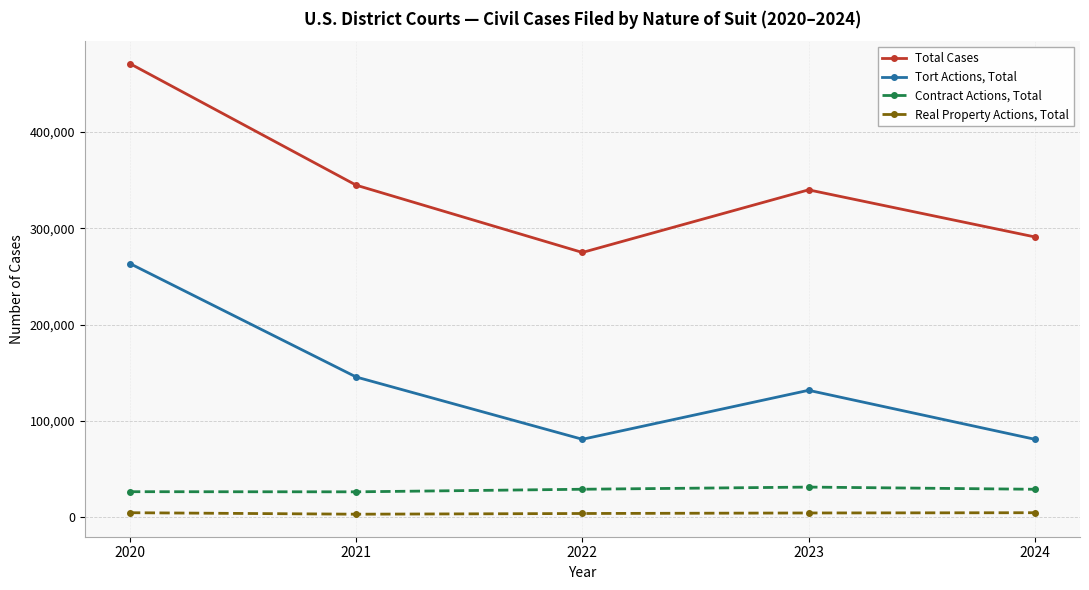

Between 2020 and 2024, which series saw the biggest shift?

Tort Actions, Total